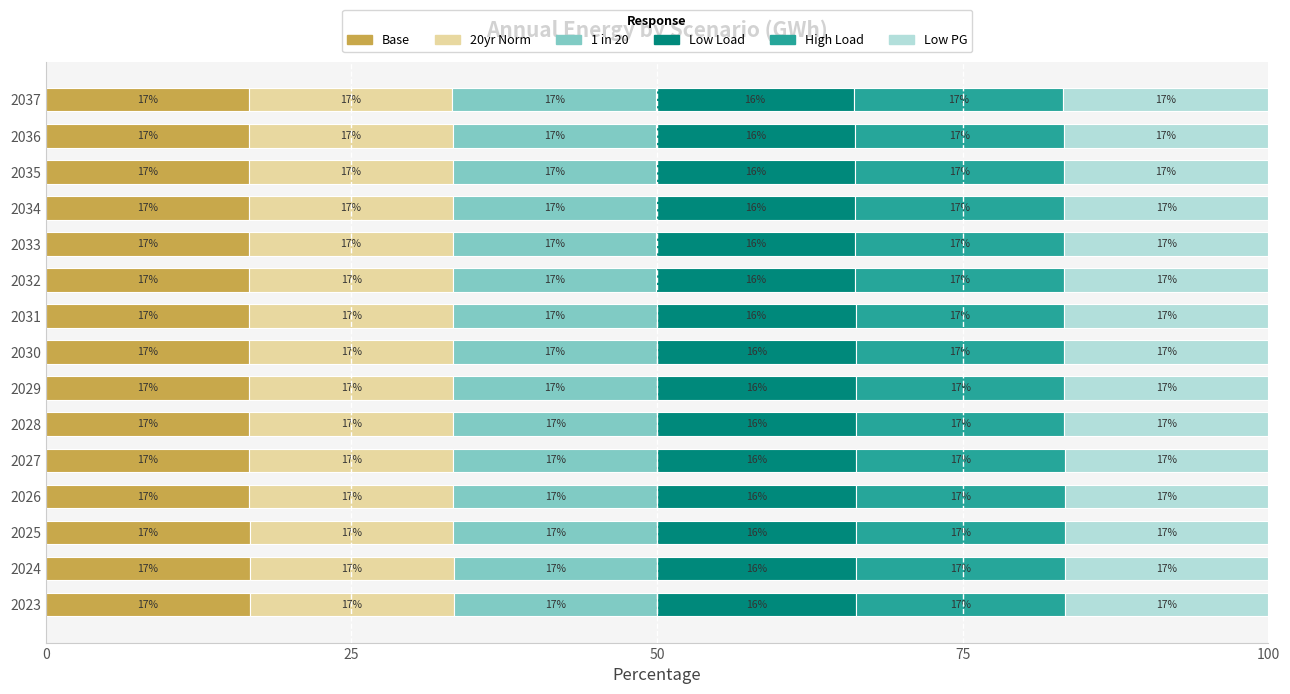

Where is Base nearest to the value 16?

2037